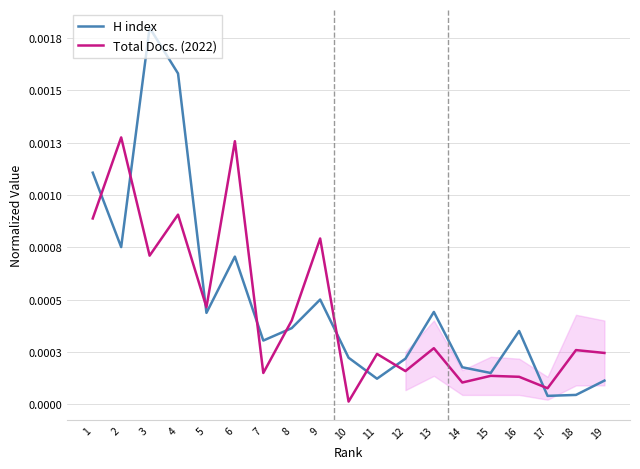

True or false: H index has a value of 0.0 at 17.

True